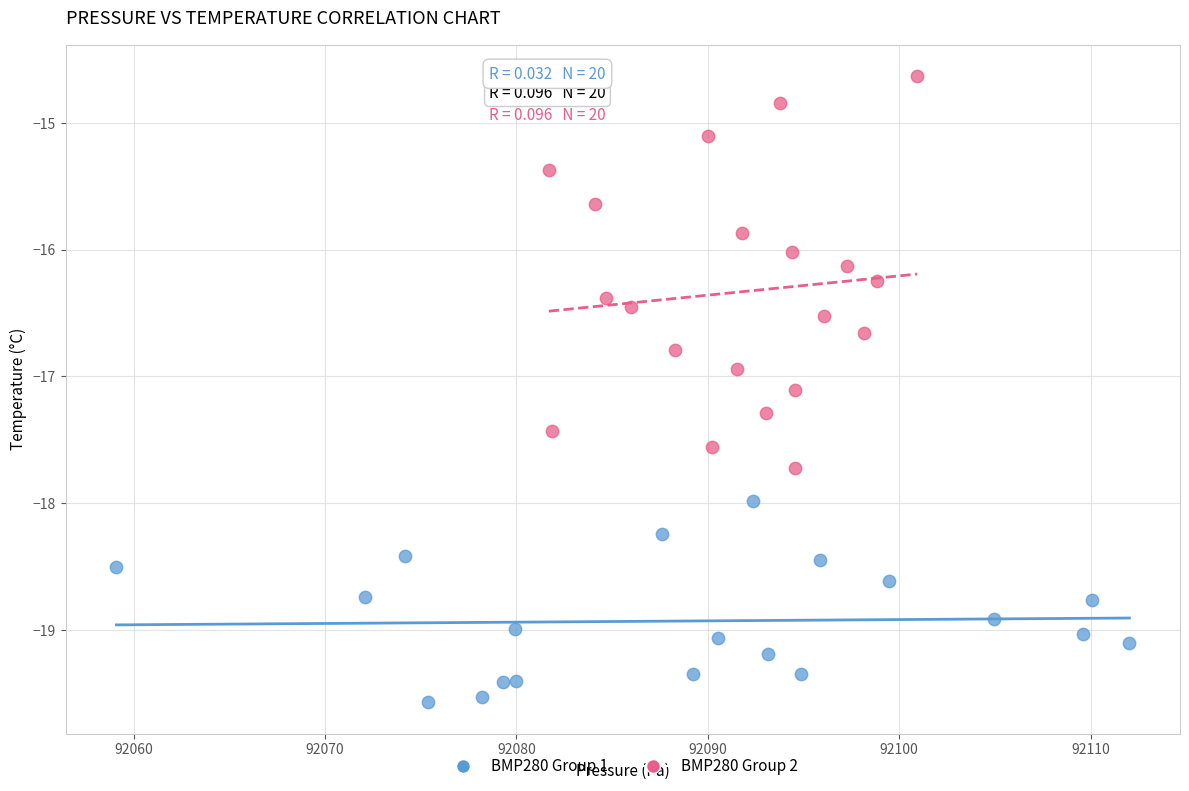

Which series reaches the maximum Y coordinate?

BMP280 Group 2